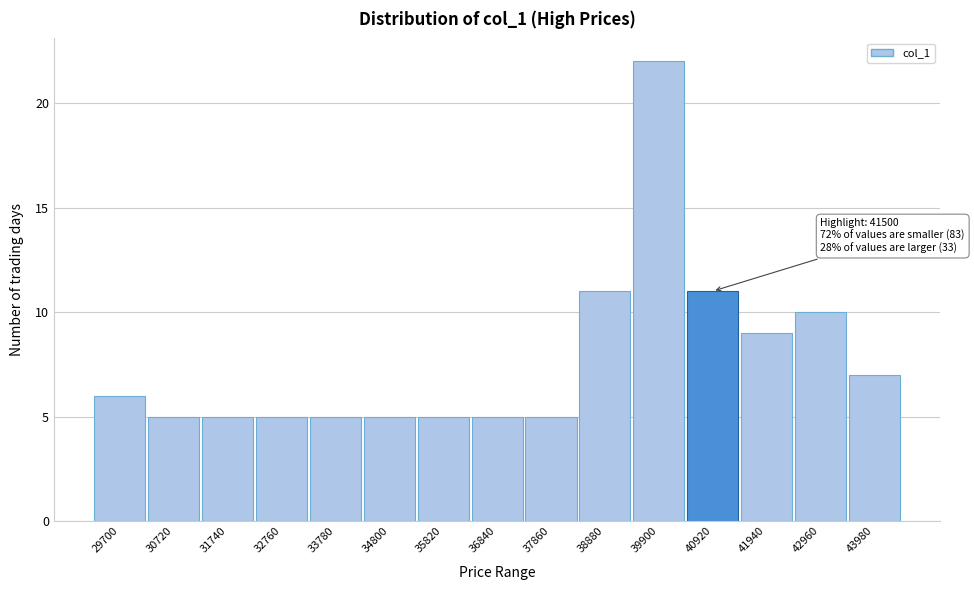

Reading right to left, what are all the values shown in this chart?

43980=7	42960=10	41940=9	40920=11	39900=22	38880=11	37860=5	36840=5	35820=5	34800=5	33780=5	32760=5	31740=5	30720=5	29700=6